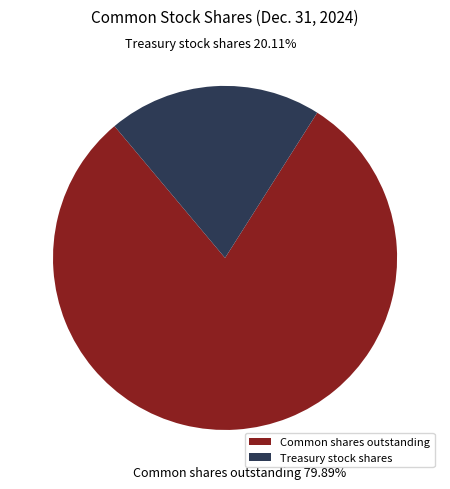

How many slices are in this pie chart?

2